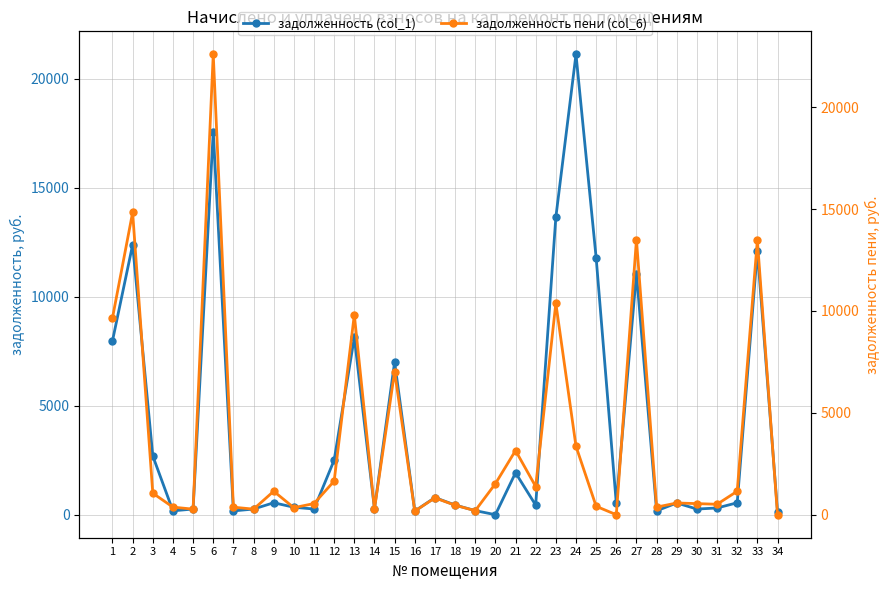

What is the difference between the second highest and second lowest values in the задолженность пени (col_6) series?

14837.4